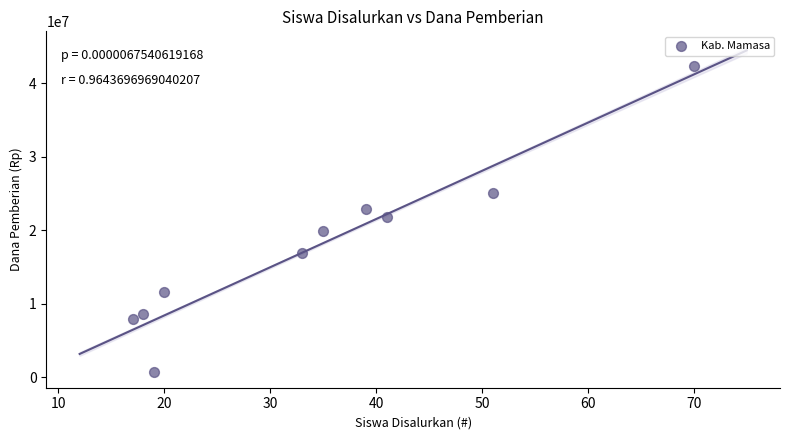

What is the average Y value?

17775000